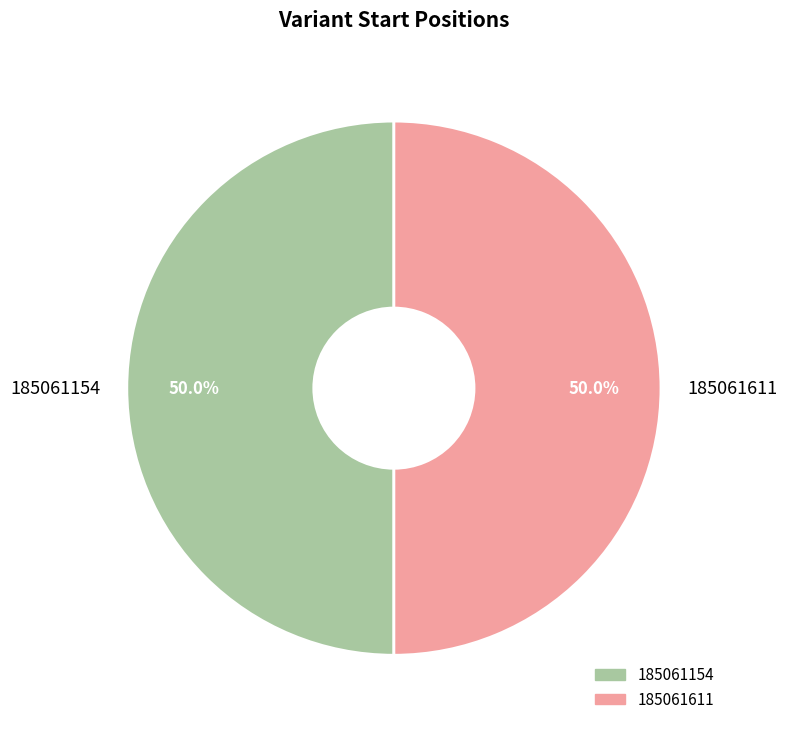

Count the number of slices in the pie.

2